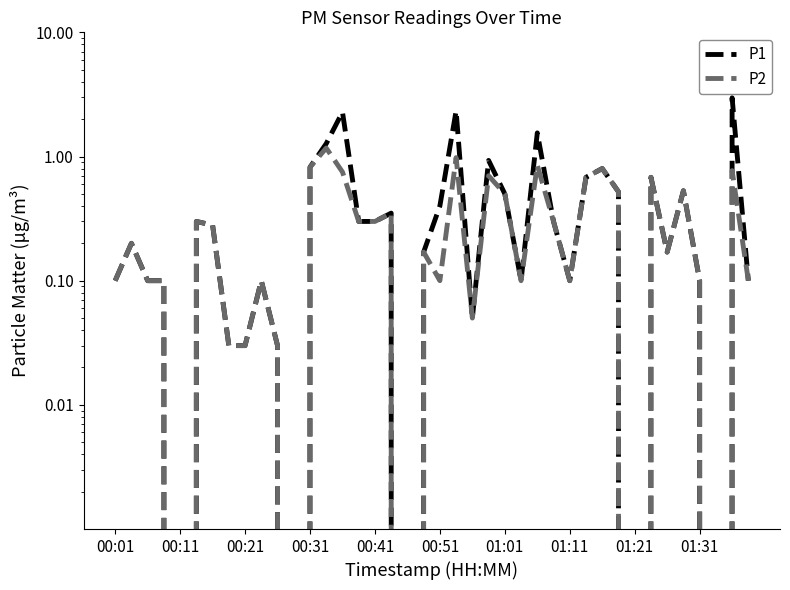

Is the value of P1 at 12 greater than the value of P2 at 01:01?

Yes